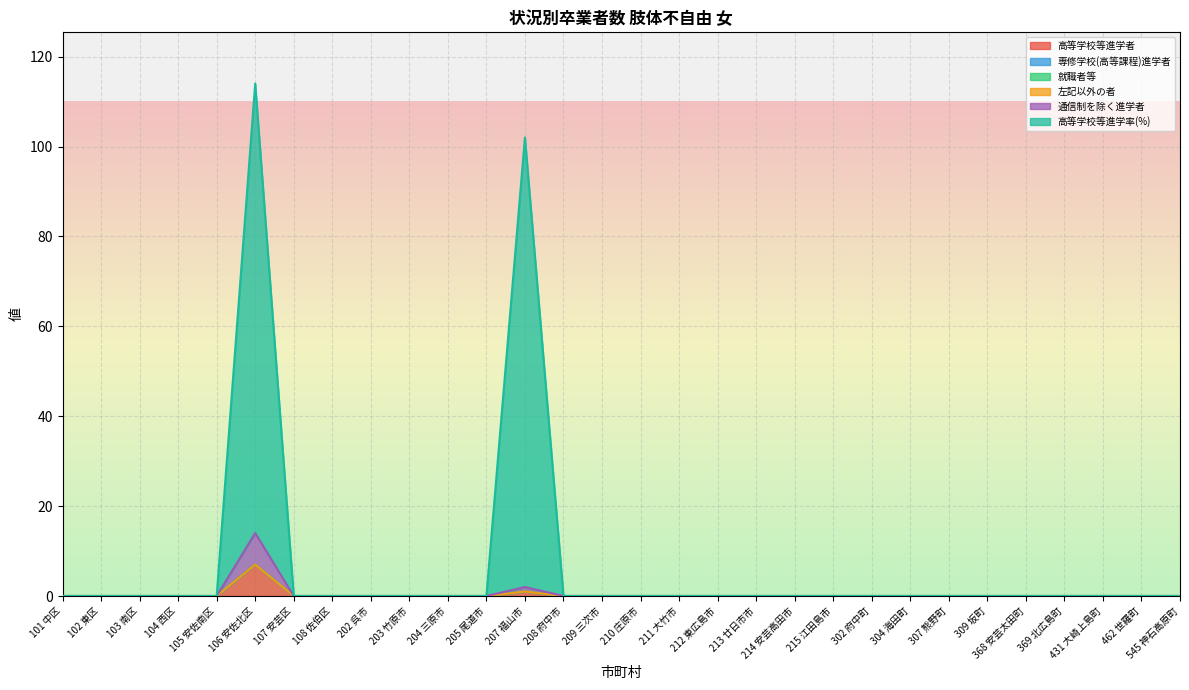

True or false: 通信制を除く進学者 and 高等学校等進学者 cross at least once.

False